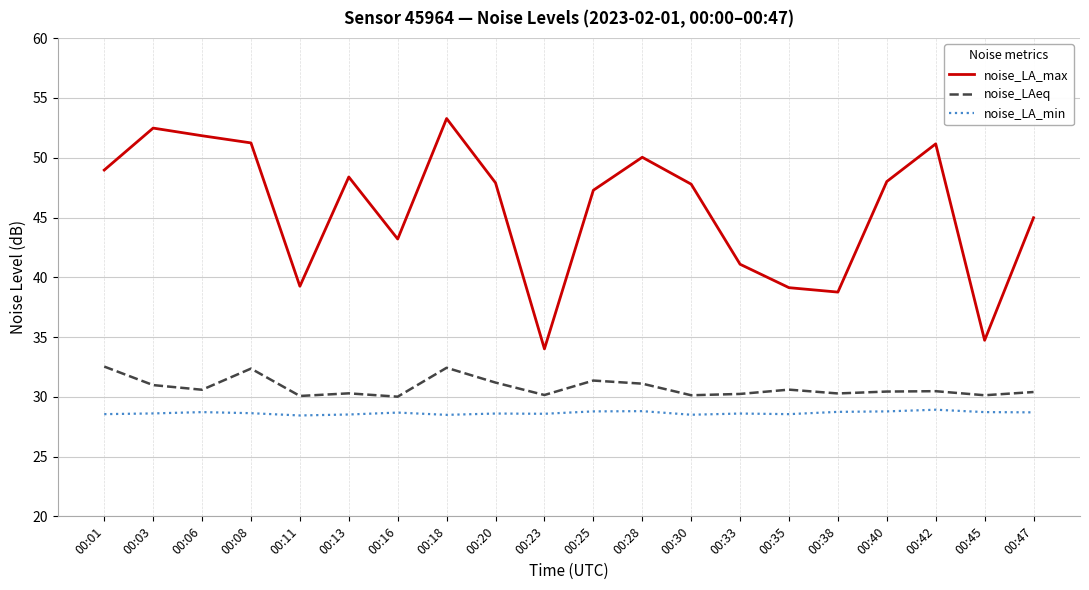

True or false: noise_LAeq and noise_LA_min intersect in this chart.

False